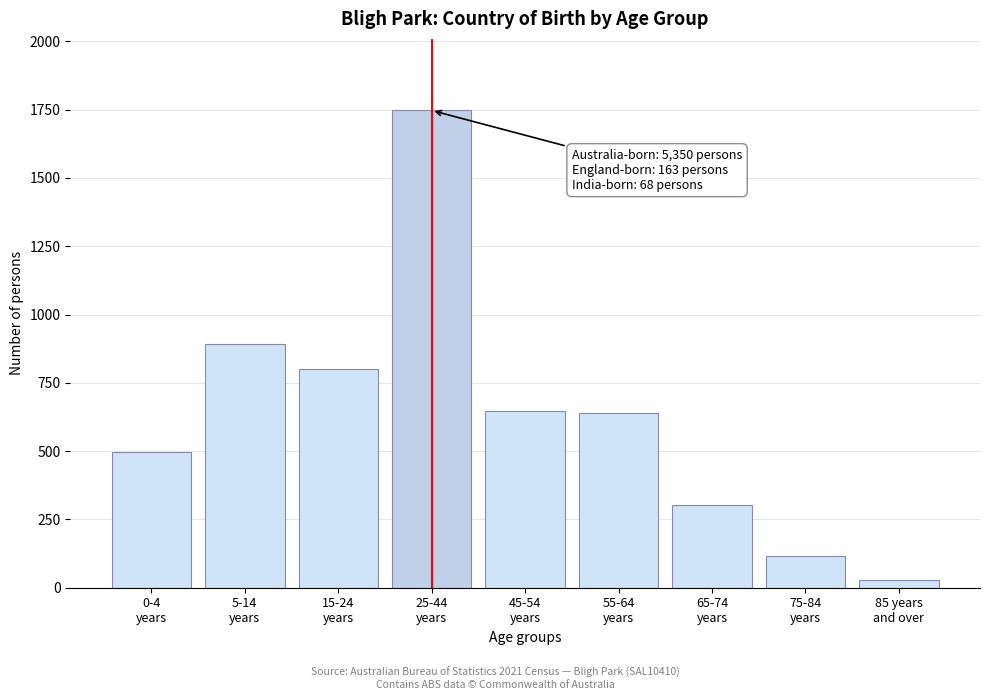

Reading left to right, transcribe all the data shown in this chart.

496	892	802	1747	648	639	303	117	30